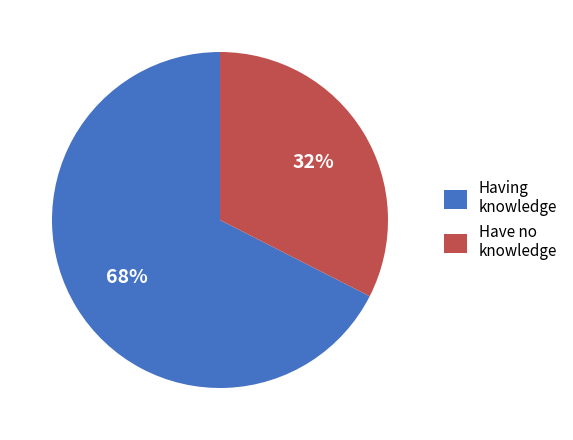

How many slices are in this pie chart?

2